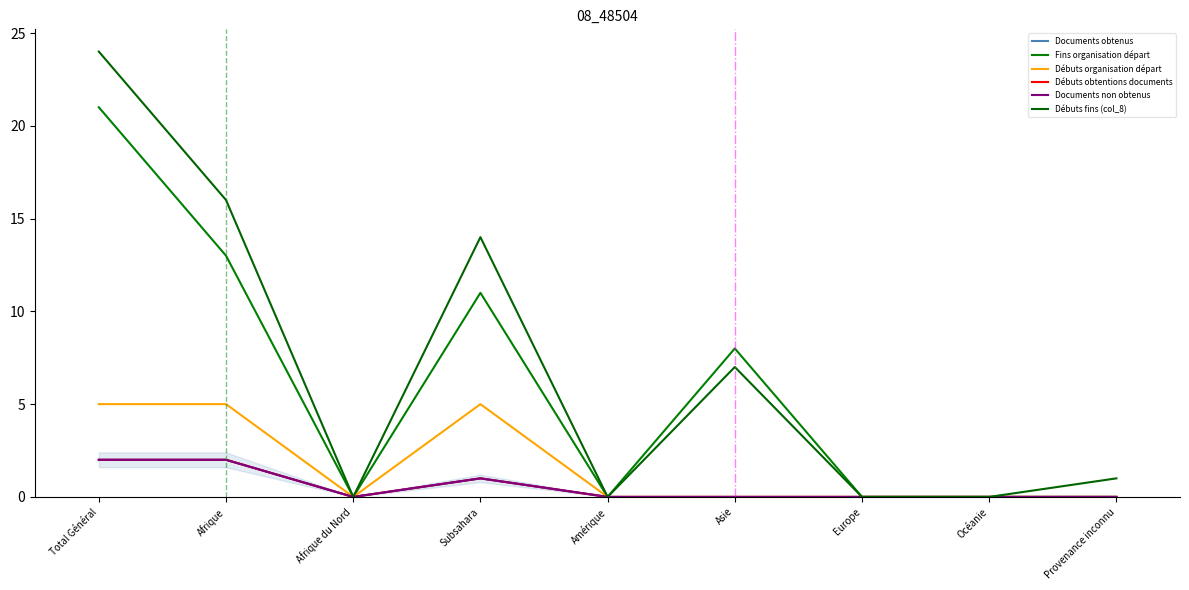

What position from the left is Asie?

6